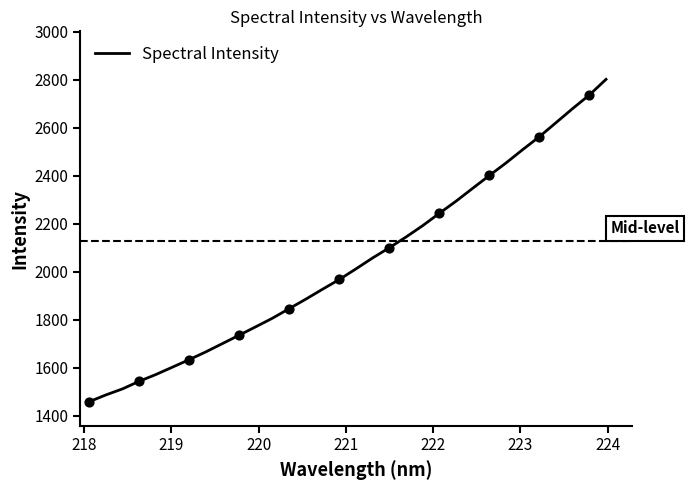

What is the smallest value displayed?

1458.3